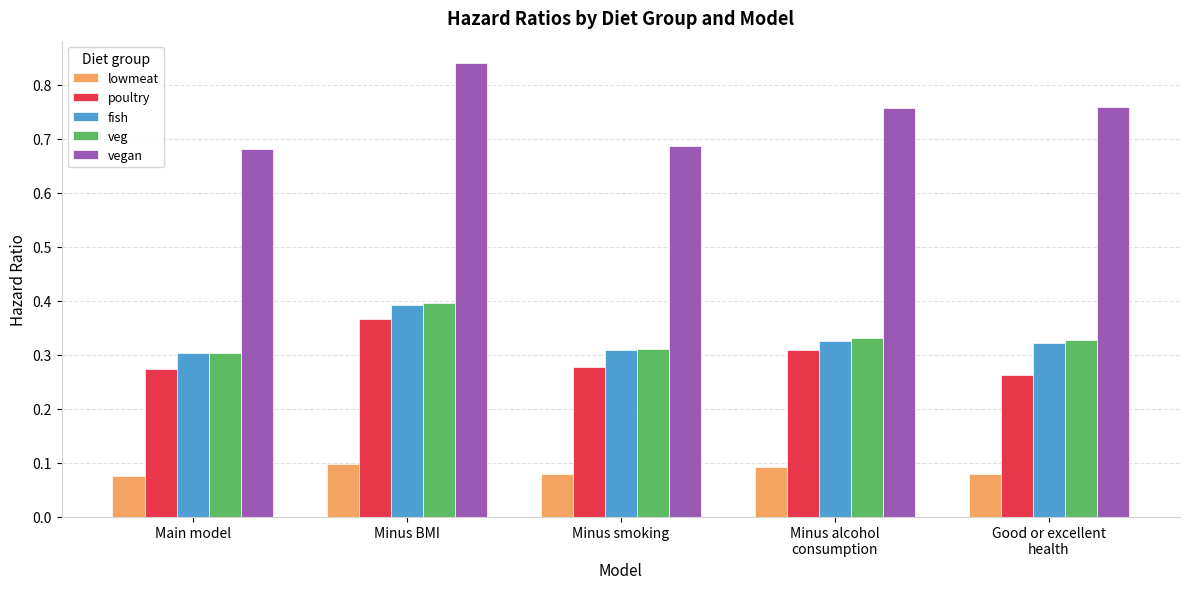

How many bars are there in each group?

5